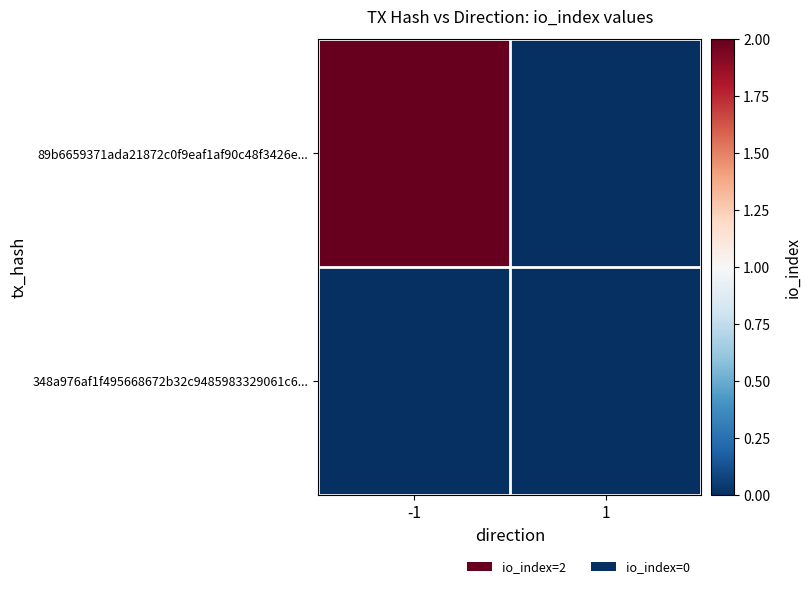

How many distinct data groups are displayed?

2